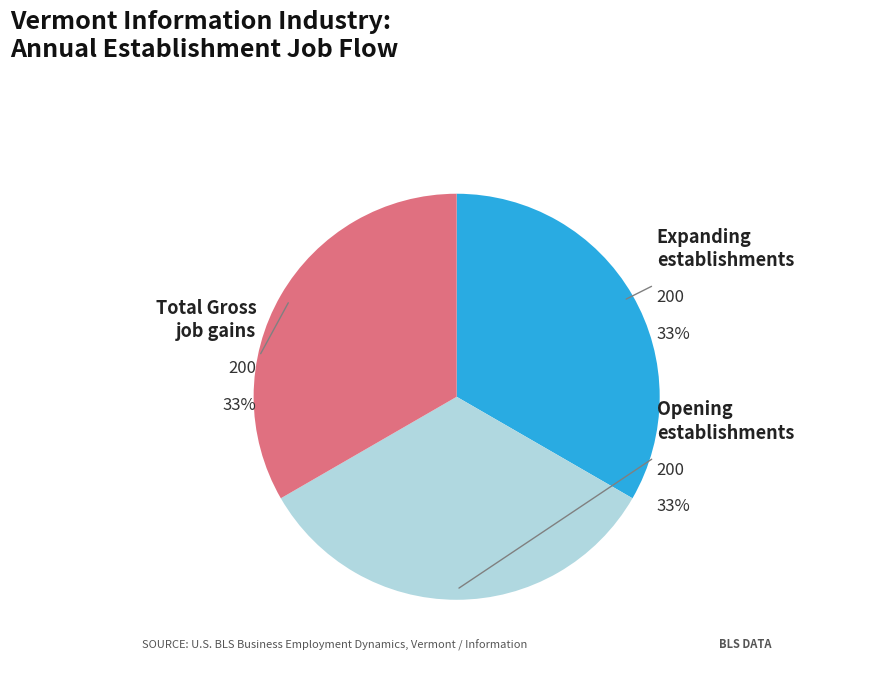

How much of the chart is everything except Total Gross job gains?

66.7%